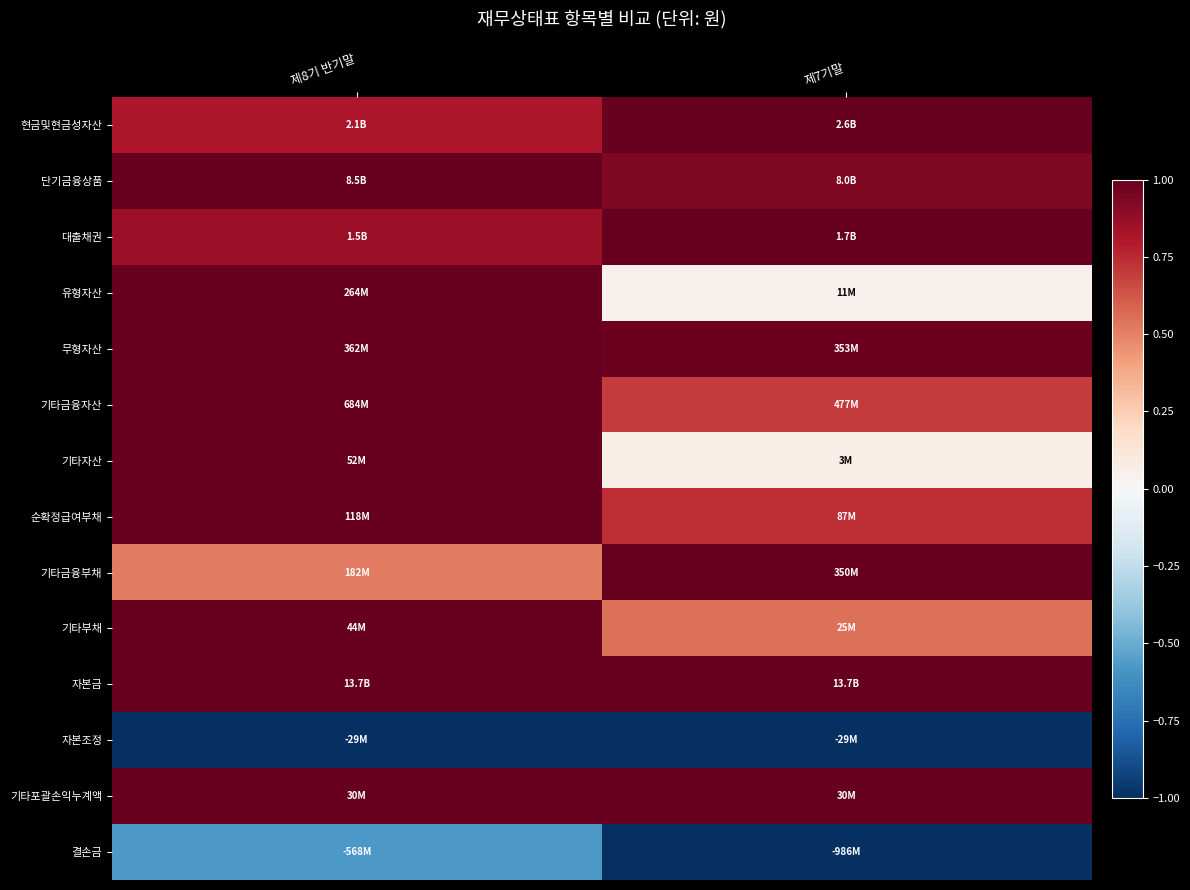

Which label corresponds to the smallest value in the chart?

제8기 반기말